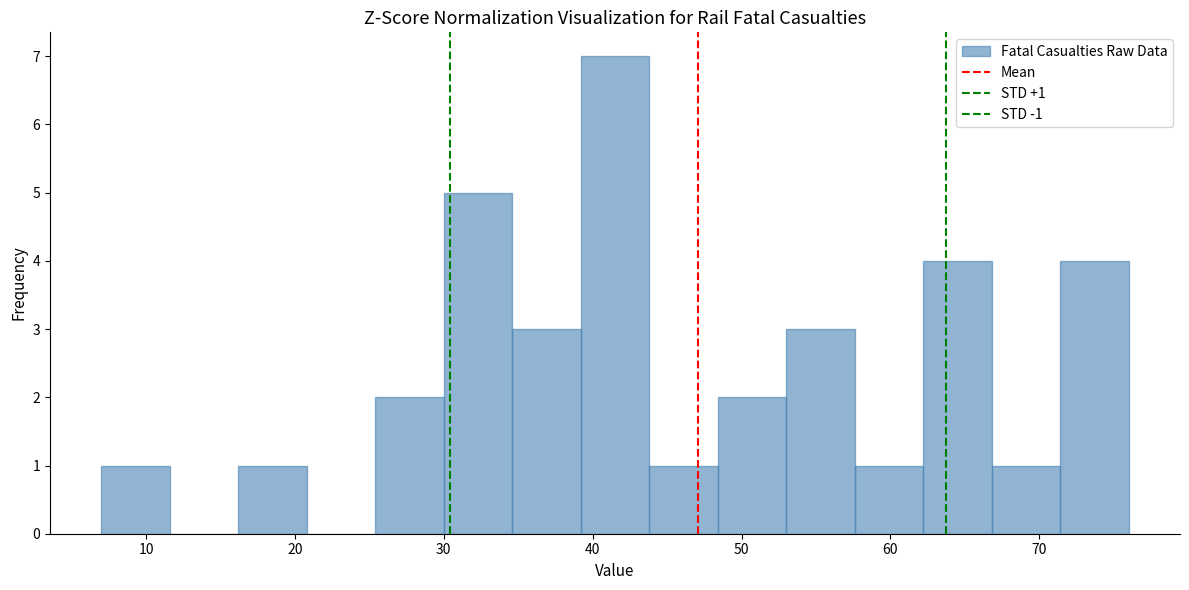

Over which range of the x-axis is the bar tallest?

39.2 to 43.8